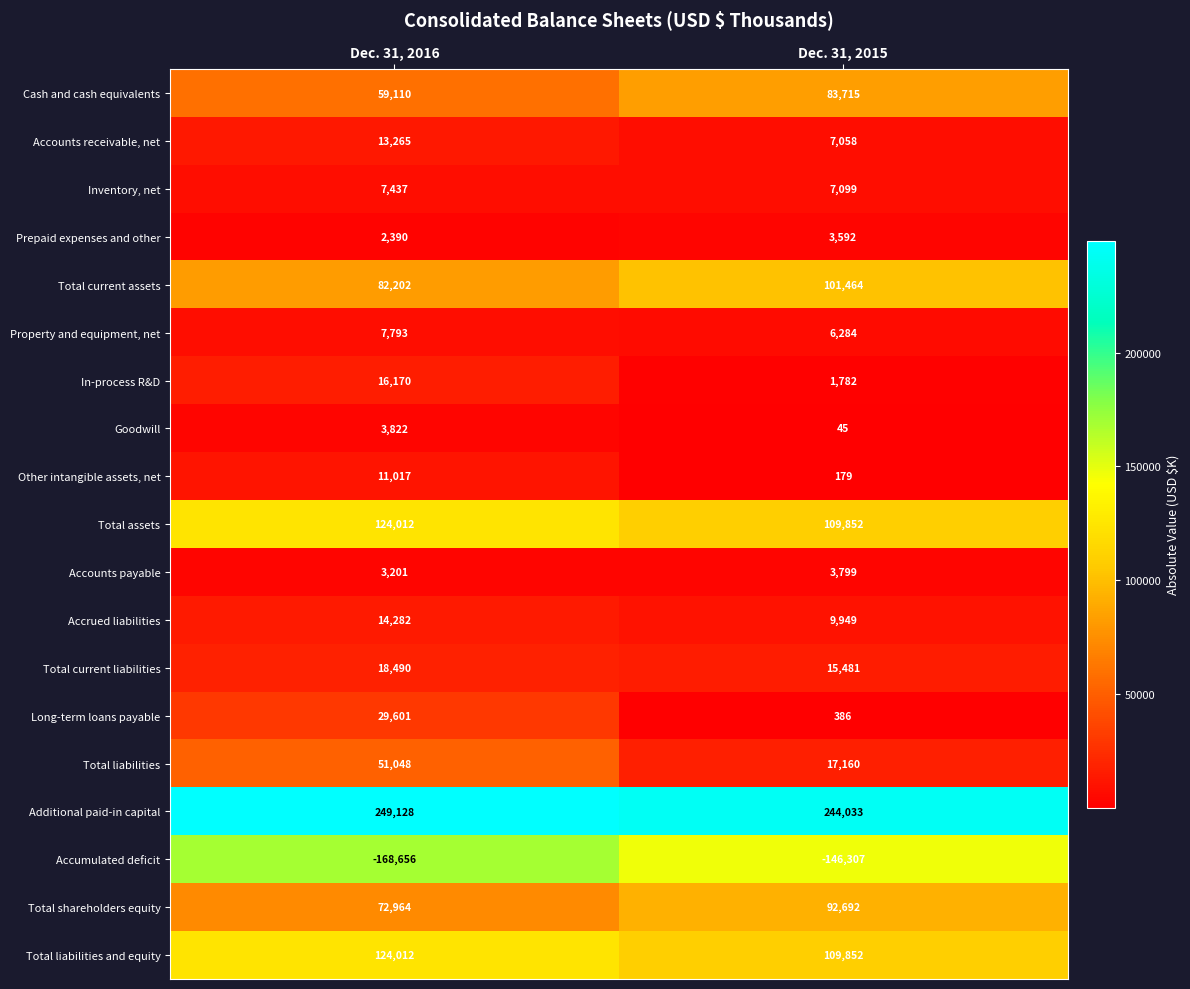

At how many categories does at least one series exceed 38006?

2